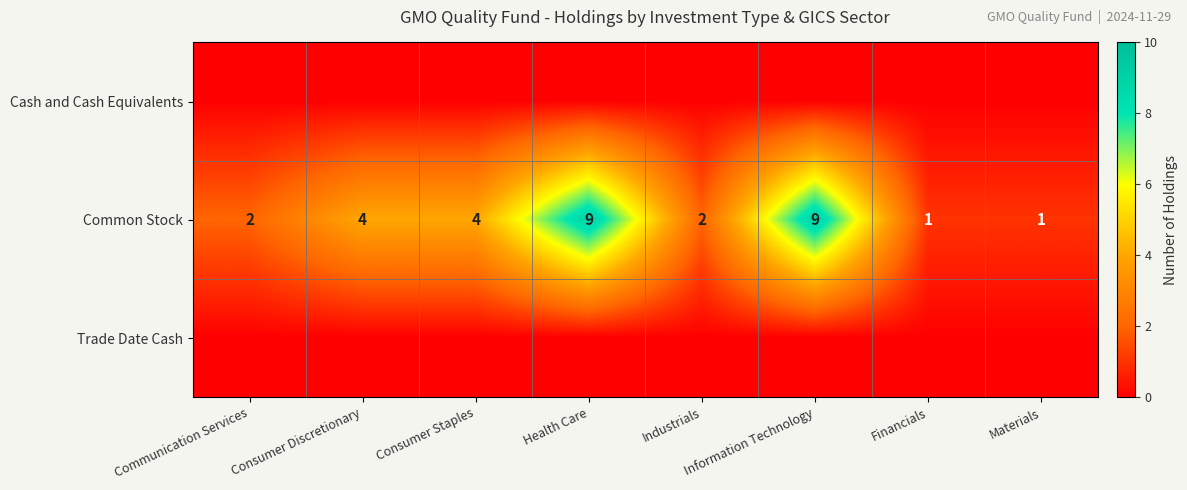

The value of Common Stock at Materials is 1. True or false?

True